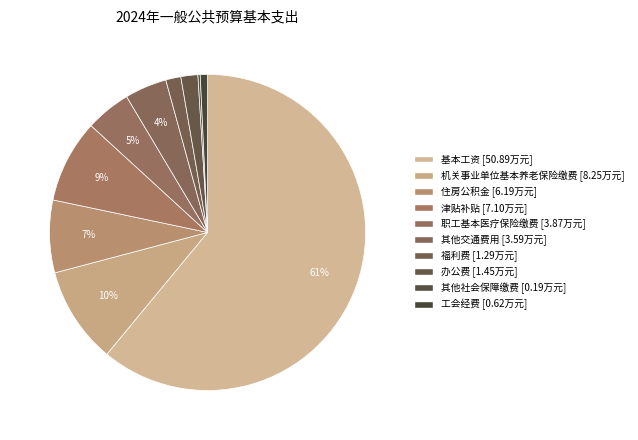

Count the number of slices in the pie.

10